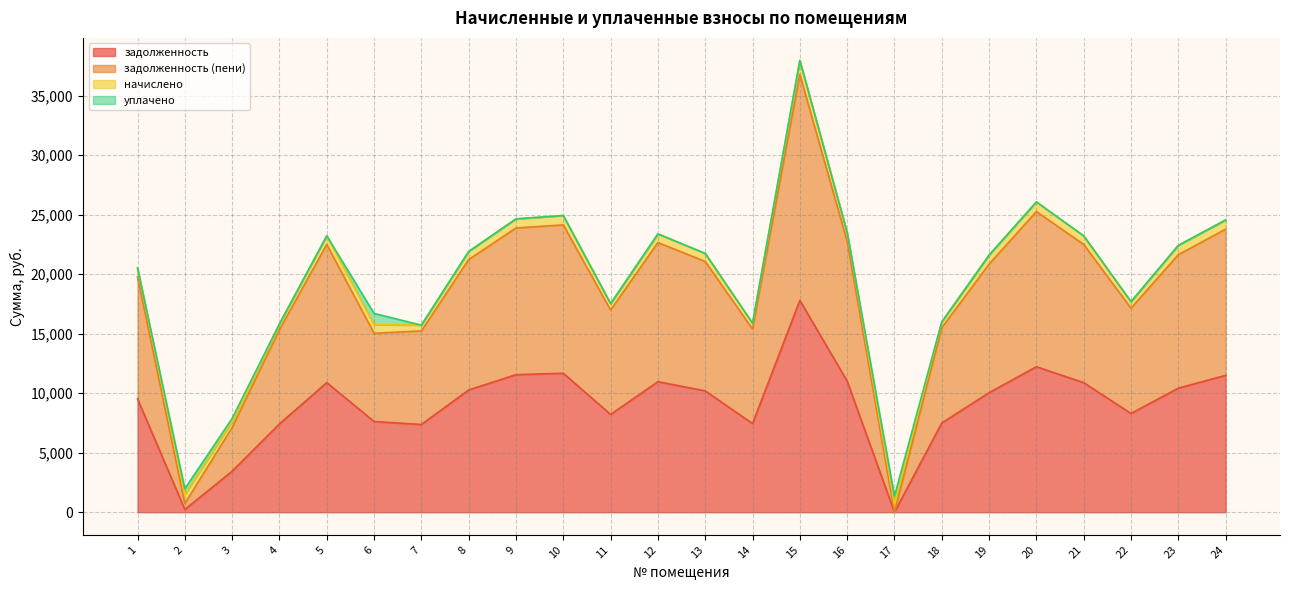

At which category is the sum across all series the highest?

15